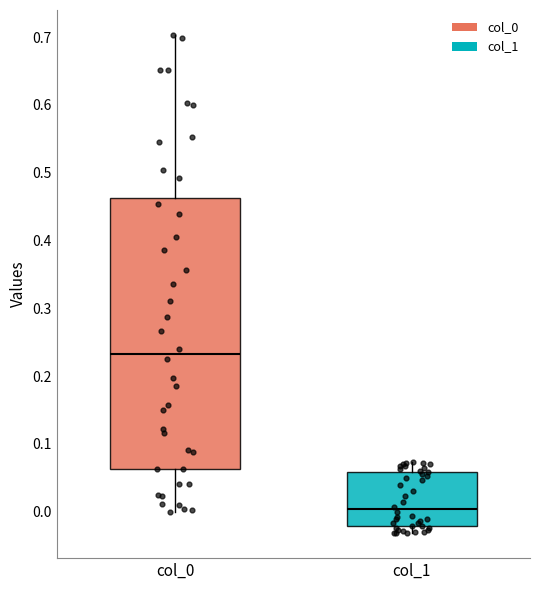

Reading left to right, read every box against the y-axis: the position of its median line, the range the box covers, and the ends of its whiskers. The values are not printed on the chart, so give them approximately, as read against the axis.

col_0: median 0.23, box 0.06 to 0.46, whiskers 0.00 to 0.70
col_1: median 0.00, box -0.02 to 0.06, whiskers -0.03 to 0.07